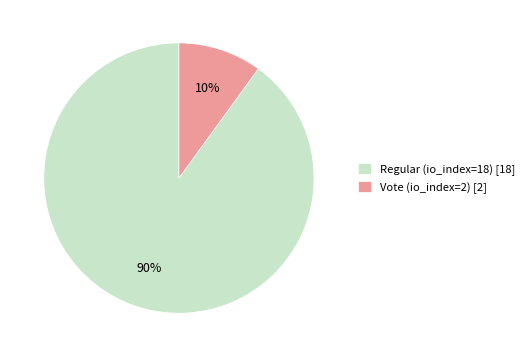

To the nearest percent, what percentage of the pie is Vote (io_index=2)?

10%